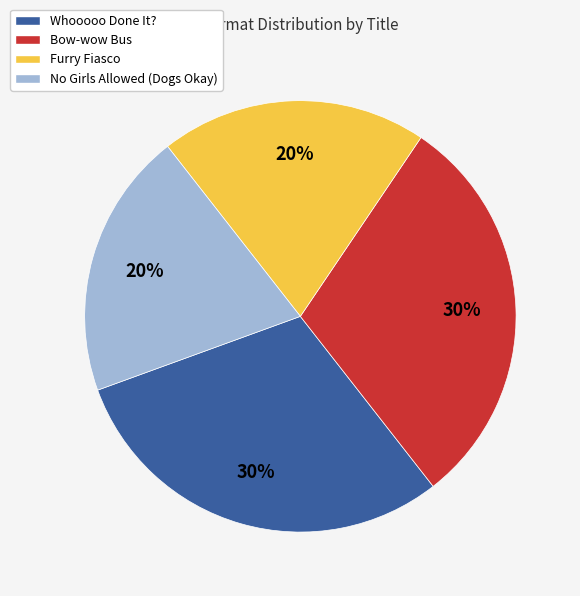

What is the ratio of the value at Bow-wow Bus to the value at Whooooo Done It??

1.0